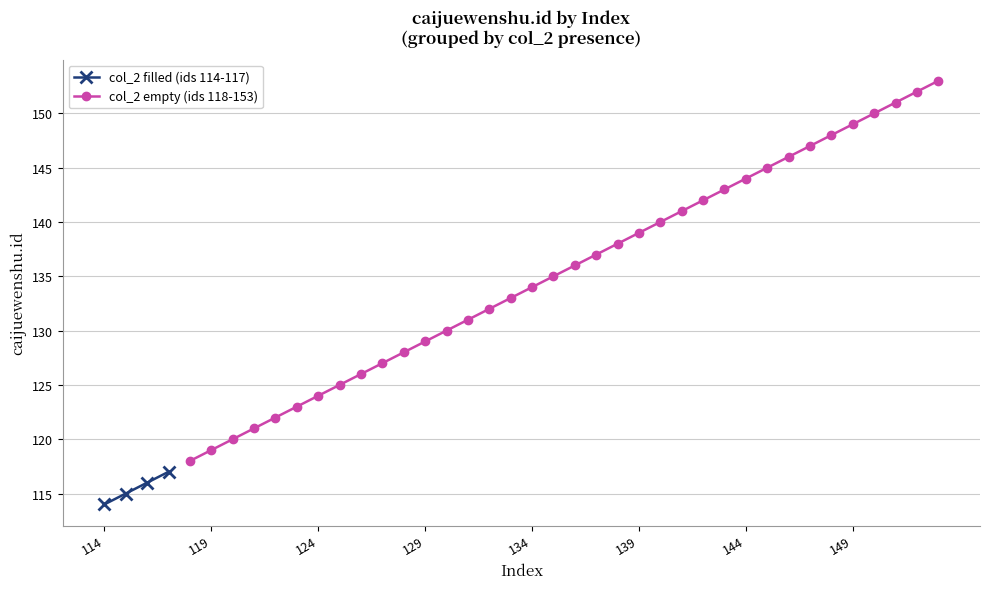

True or false: the data has more than 1 interior local peaks.

False